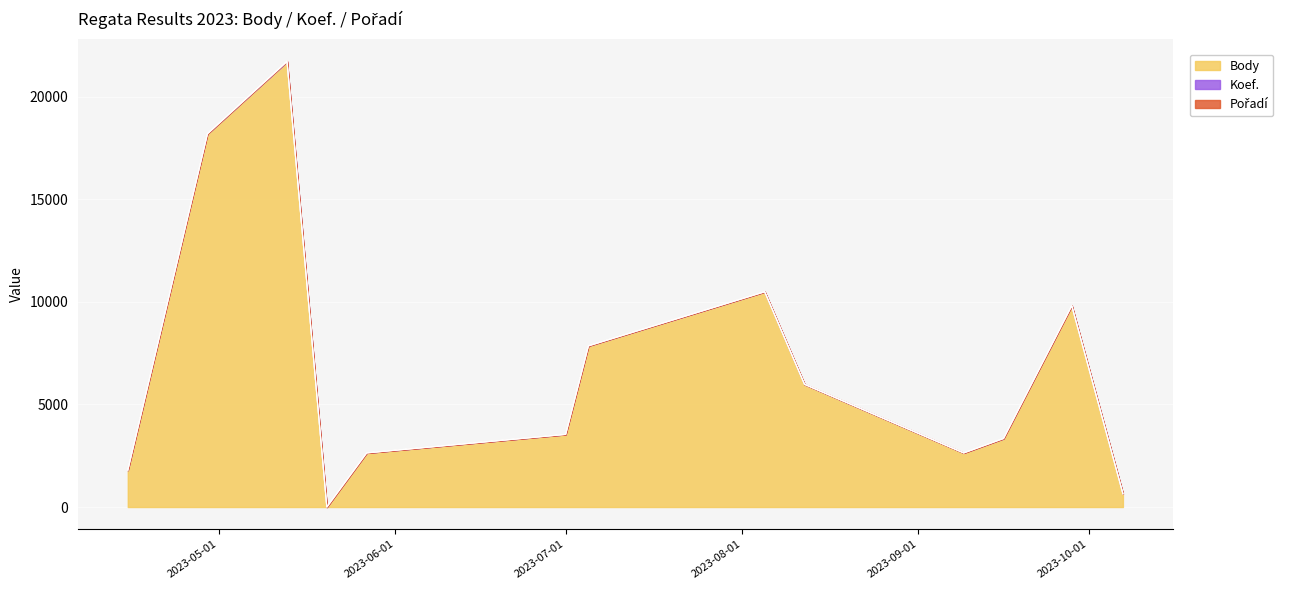

Which series has the largest range (max minus min)?

Body